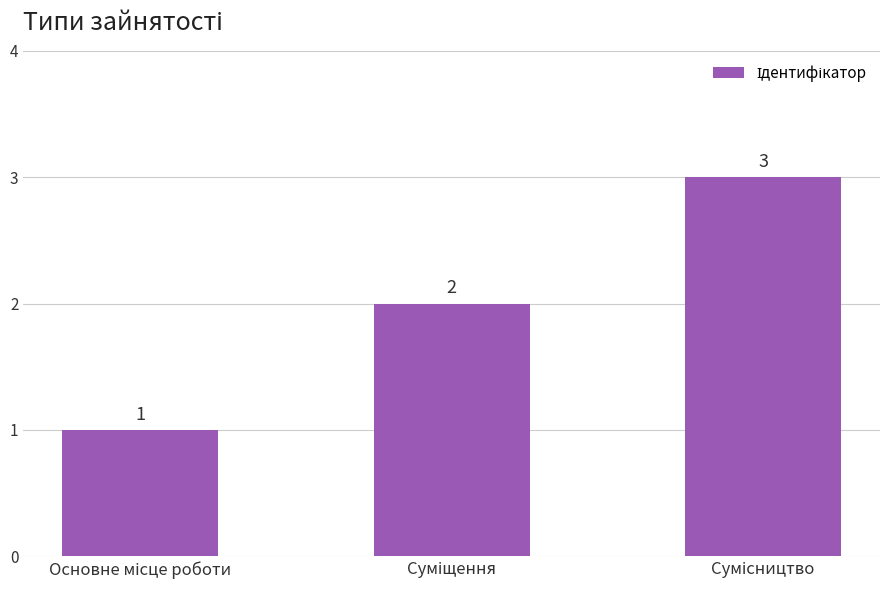

Count the values in the range 1 to 3.

3